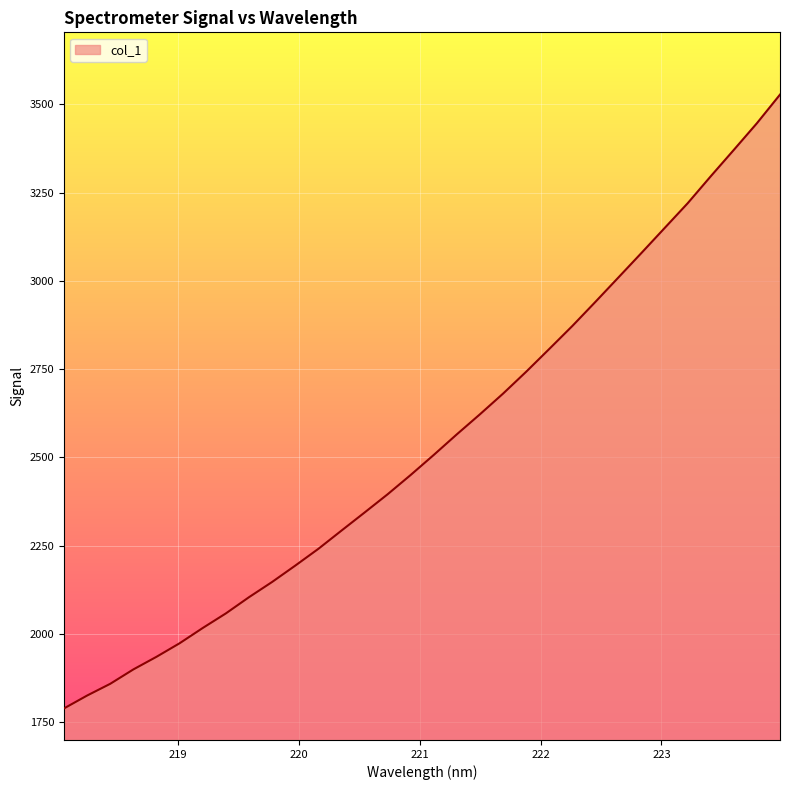

Count the number of values greater than 2507.

16